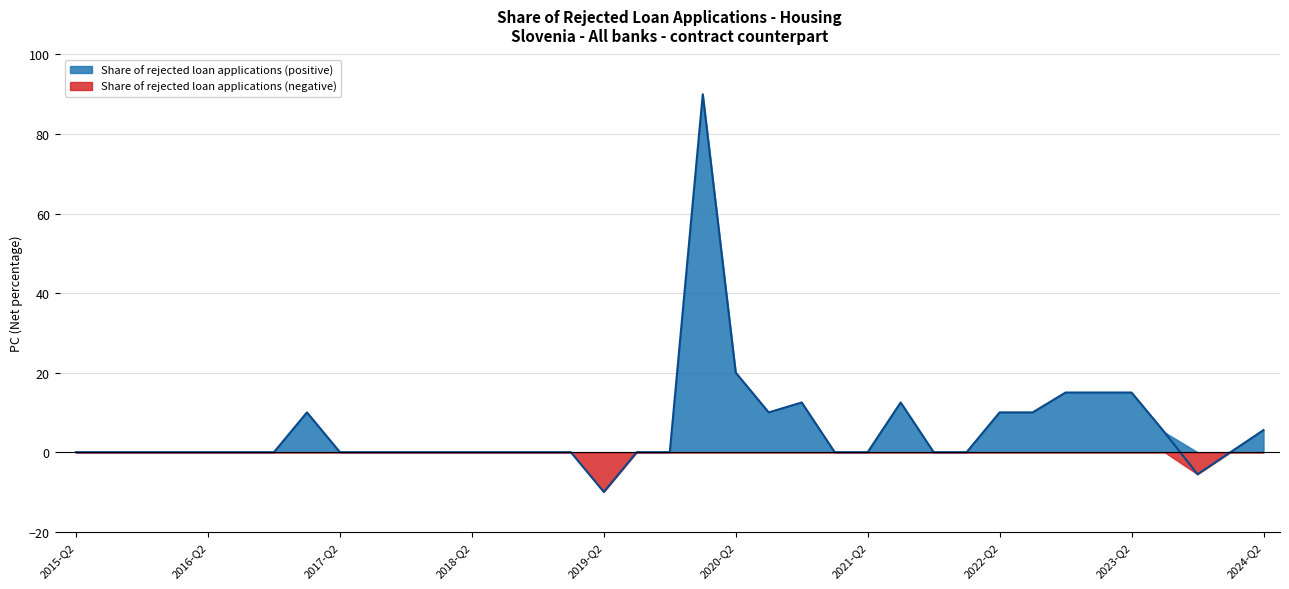

How many lines are shown in the chart?

2